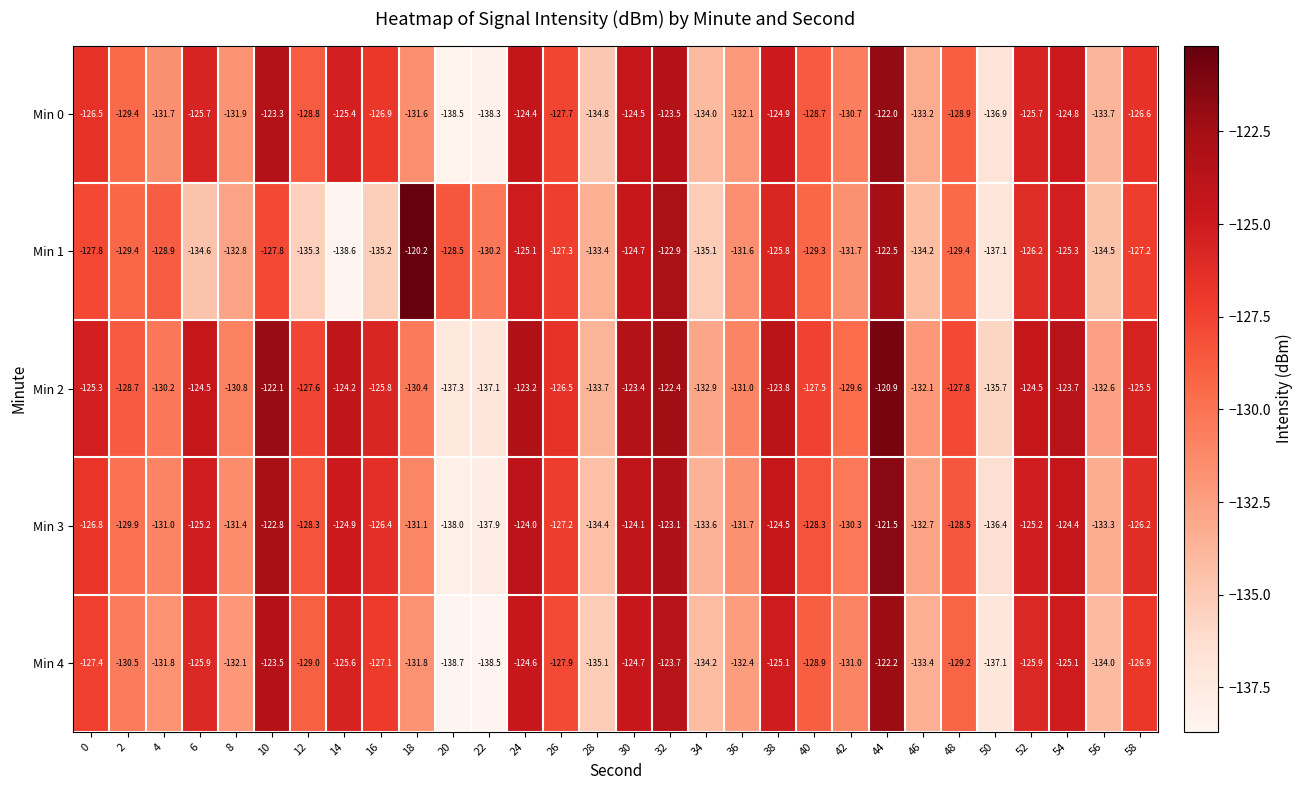

The Min 2 series shows -212.9 at 42. True or false?

False